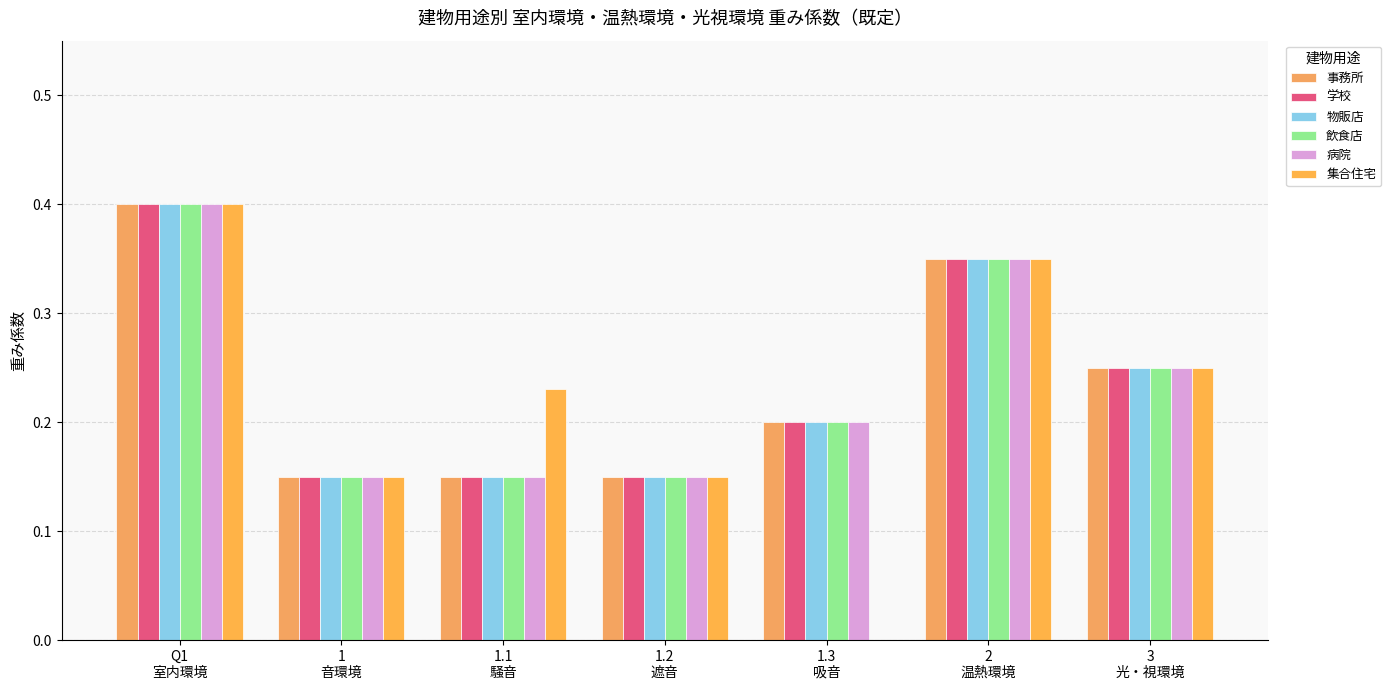

Is the value of 飲食店 at 1.2
遮音 greater than the value of 集合住宅 at 2
温熱環境?

No